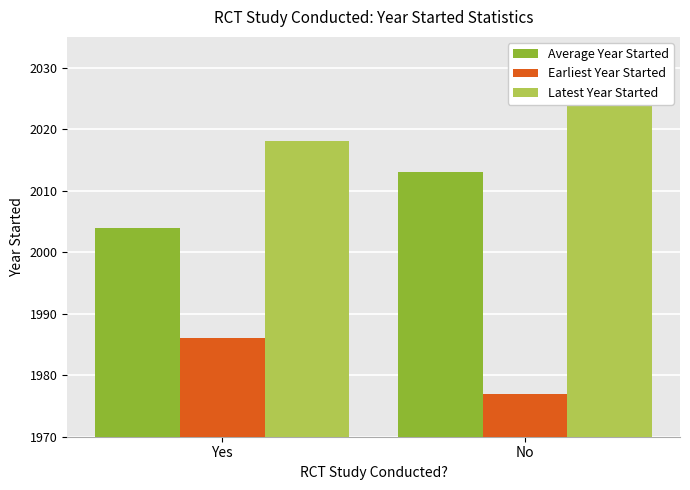

Between Yes and No, which is larger?

No